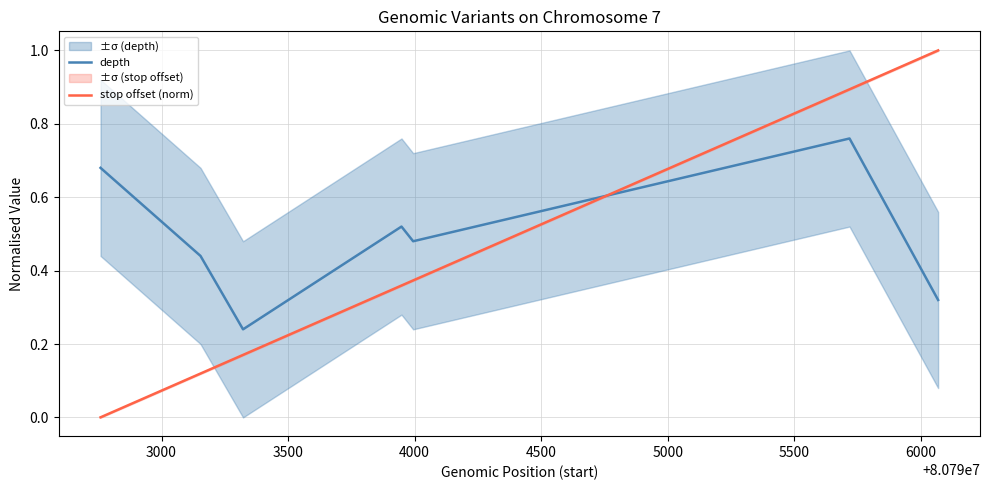

What is the value of the stop offset (norm) point at the 7th from the left?

1.0